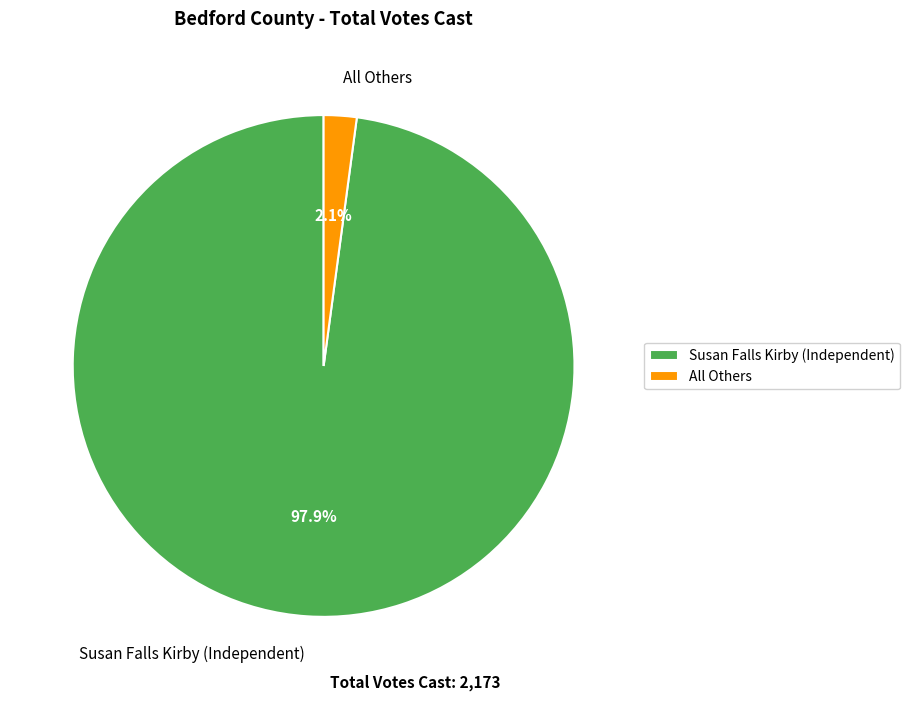

Which category accounts for the majority?

Susan Falls Kirby (Independent)